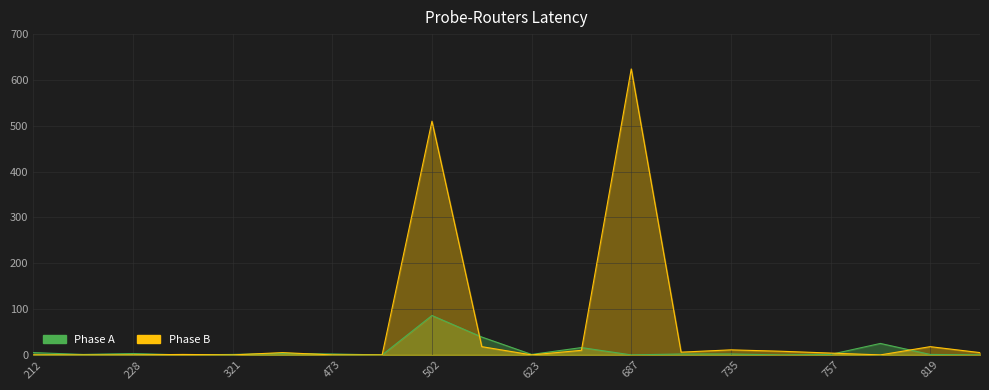

At which category does the chart reach its peak across all series?

687